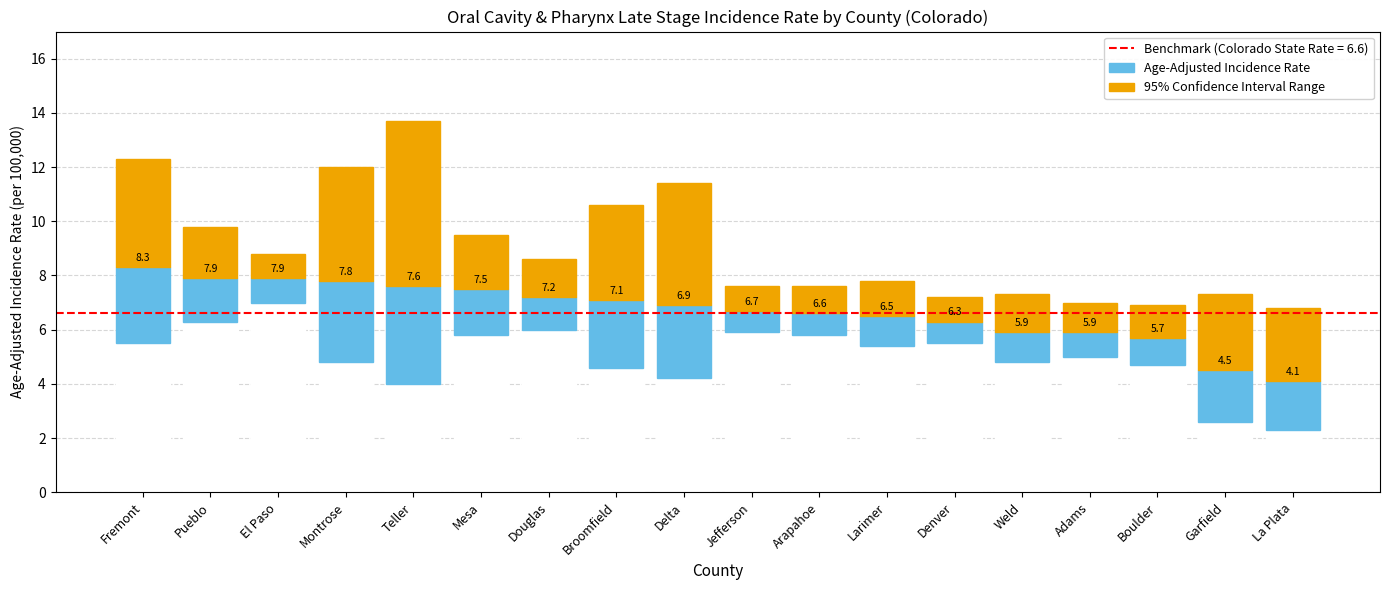

Where is 95% Confidence Interval Range nearest to the value 3?

Garfield